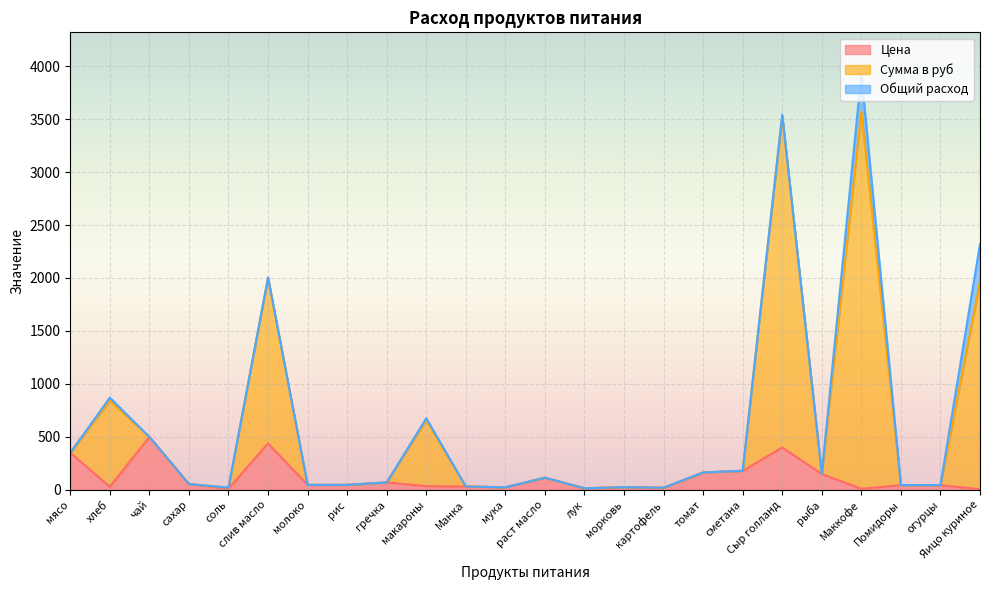

The value of Цена at слив масло is 438.9. True or false?

True